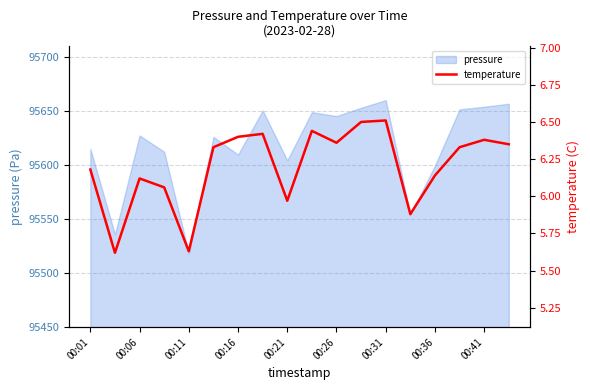

The value of pressure at 00:41 is 95654.0. True or false?

True